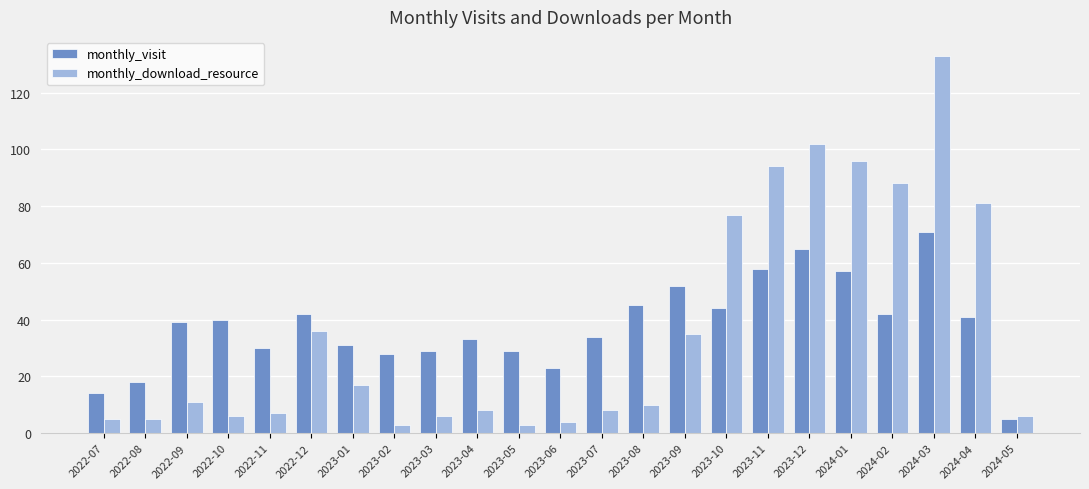

Is it true that monthly_download_resource equals 115 at 2024-04?

False